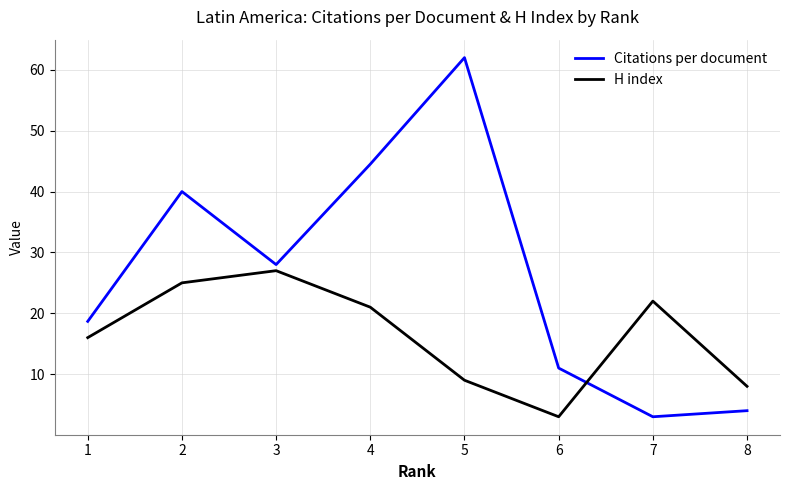

Rank the series by their average value, from lowest to highest.

H index, Citations per document